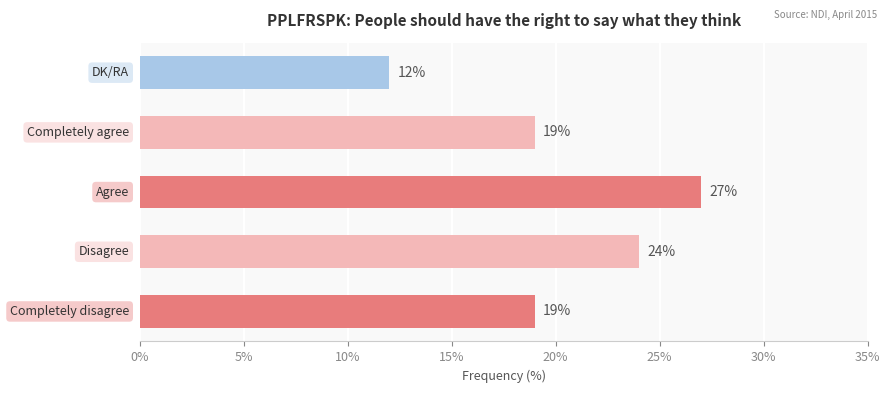

What is the sum of all values?

101